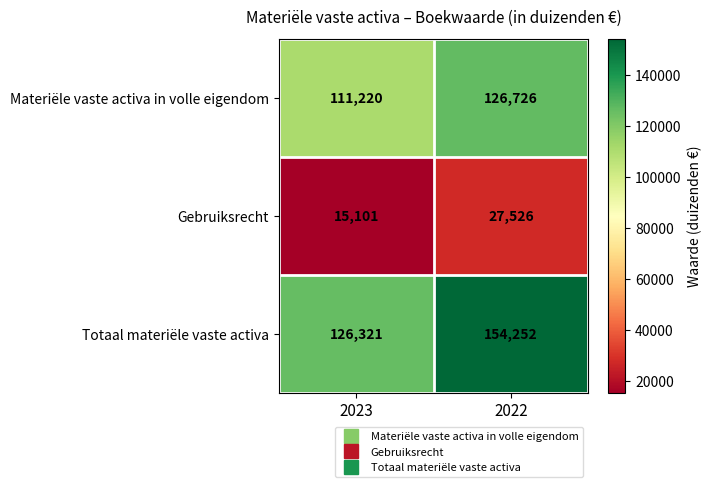

The value of Materiële vaste activa in volle eigendom at 2023 is 111220. True or false?

True